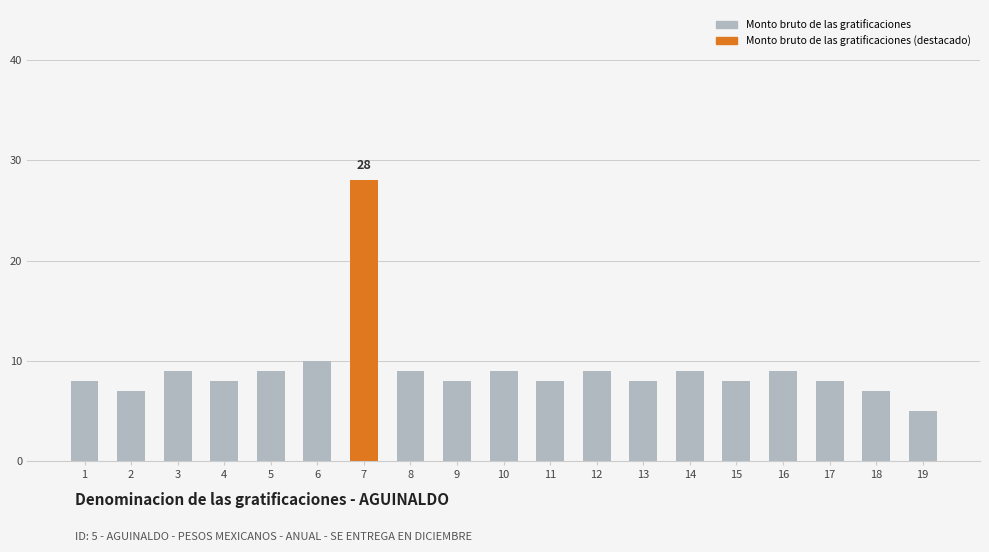

What is the difference between the values at 12 and 17?

1